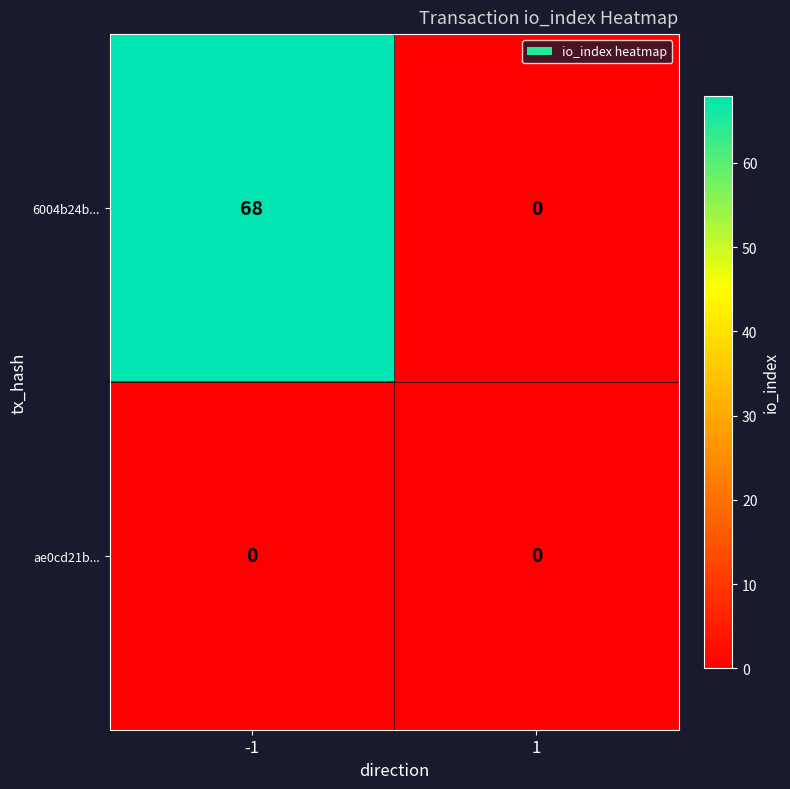

What is the sum of all 6004b24b... values?

68